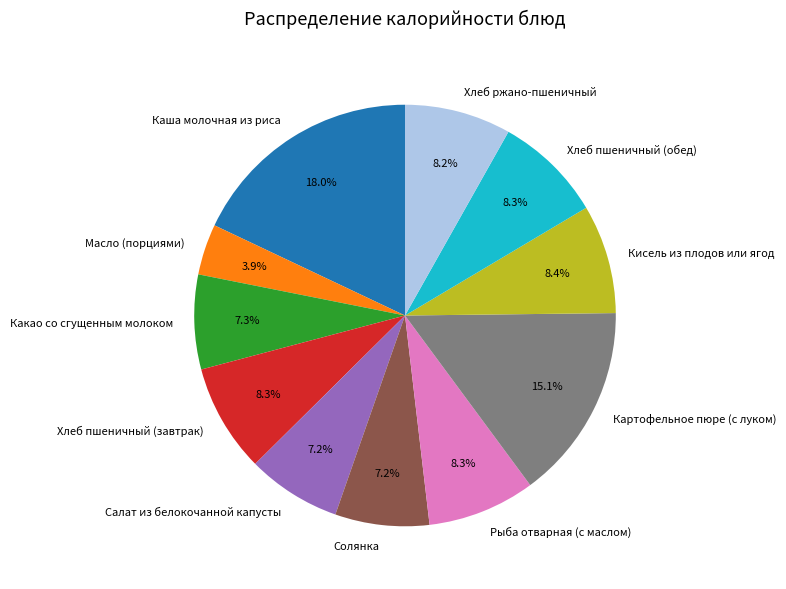

What percentage is the Масло (порциями) slice, to the nearest percent?

4%